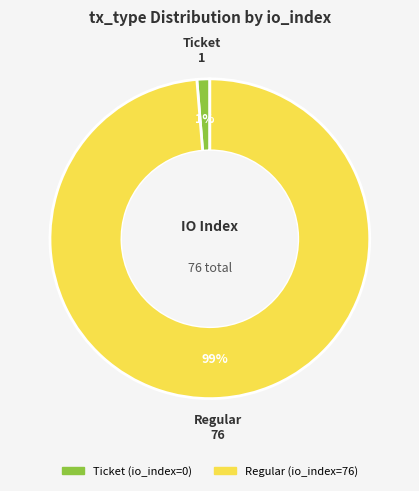

True or false: Regular accounts for 99% of the total.

True